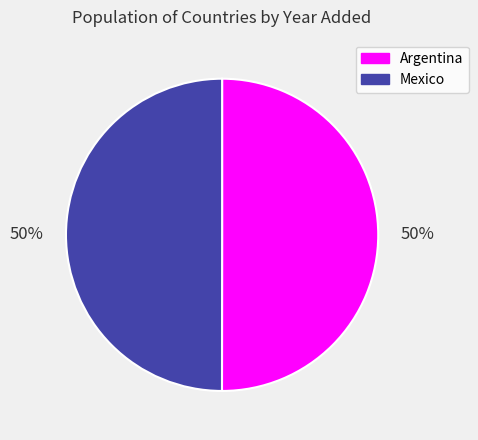

Do Mexico and Argentina together represent more than half of the pie?

Yes